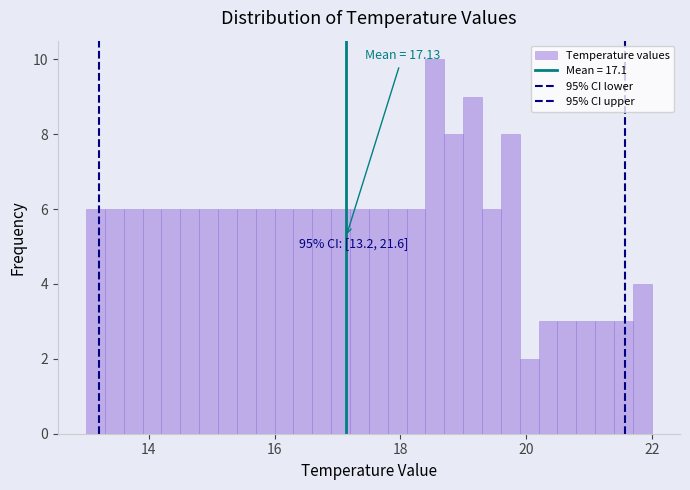

Around what value on the x-axis is the tallest bar? Give the approximate position of its centre, as read against the axis.

18.6